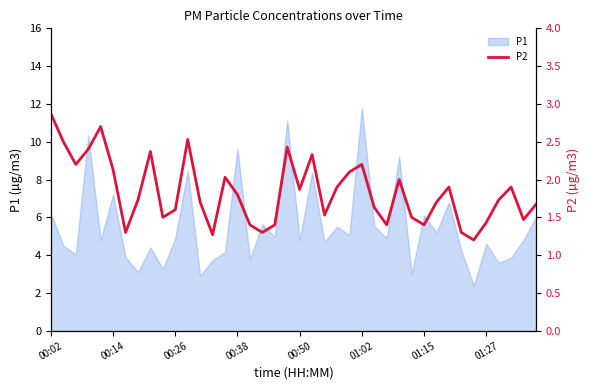

What is the minimum value for P1?

2.4